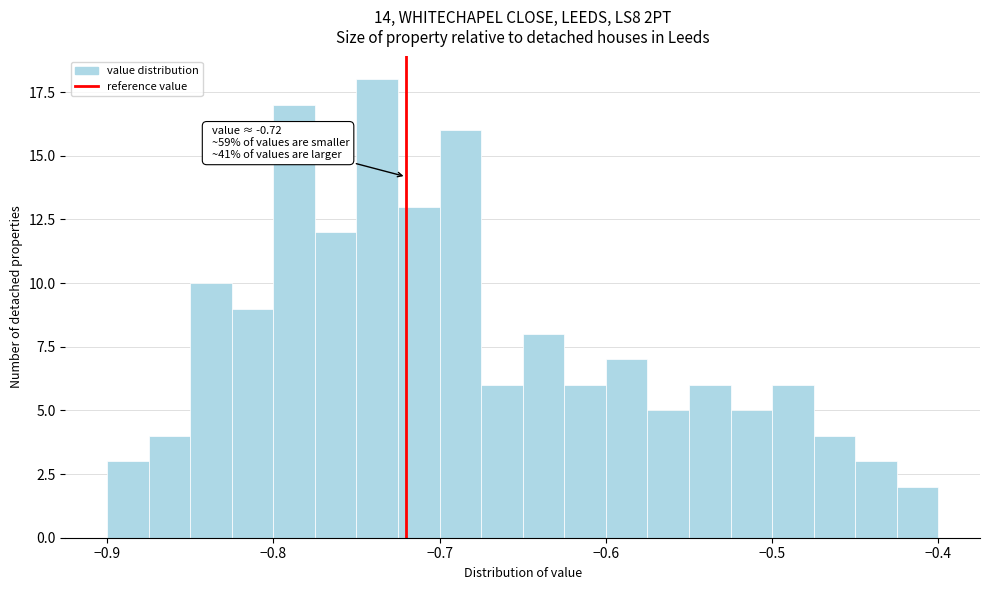

Around what value on the x-axis is the tallest bar? Give the approximate position of its centre, as read against the axis.

-0.74